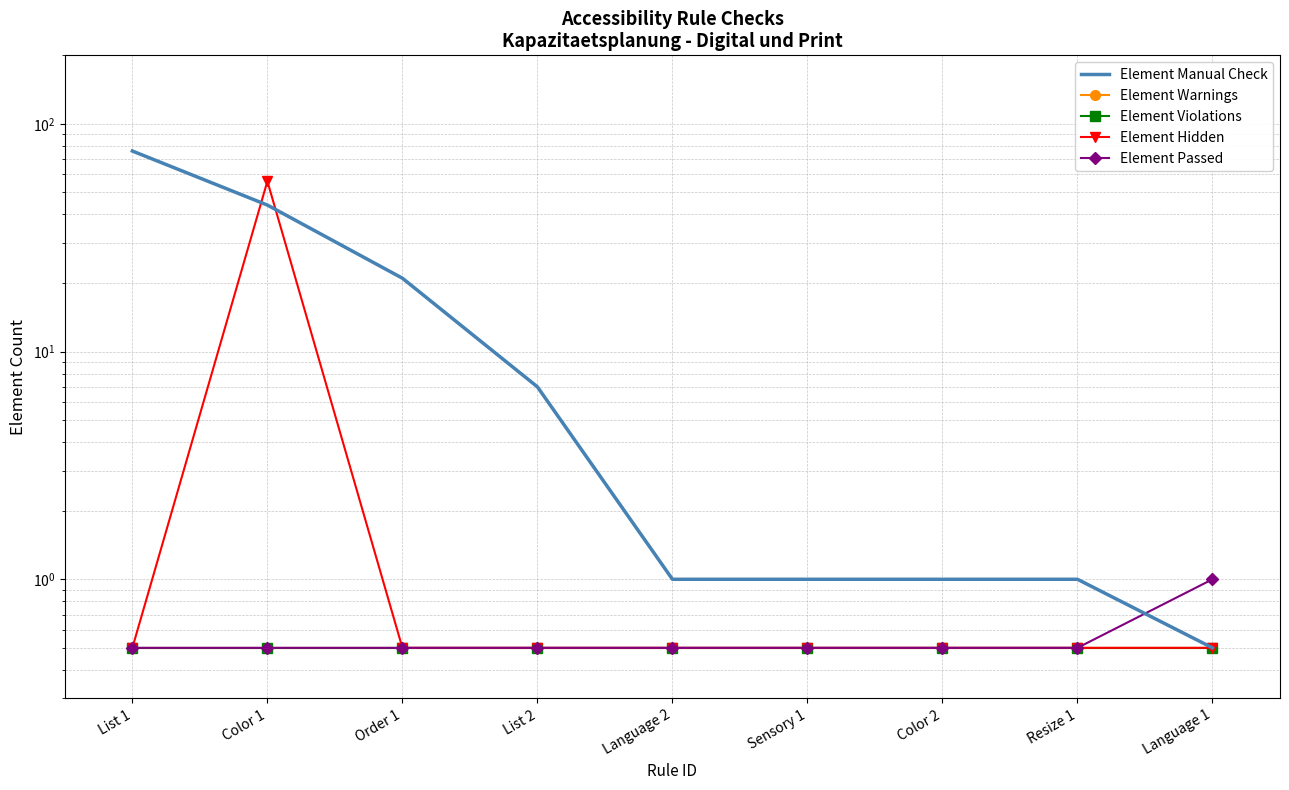

Which series changed the most between List 2 and Sensory 1?

Element Manual Check